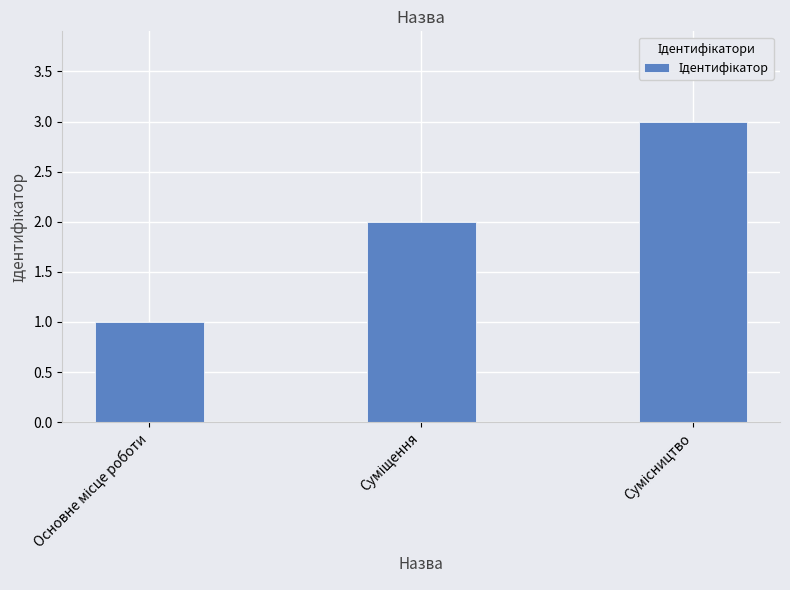

What is the sum of all values?

6